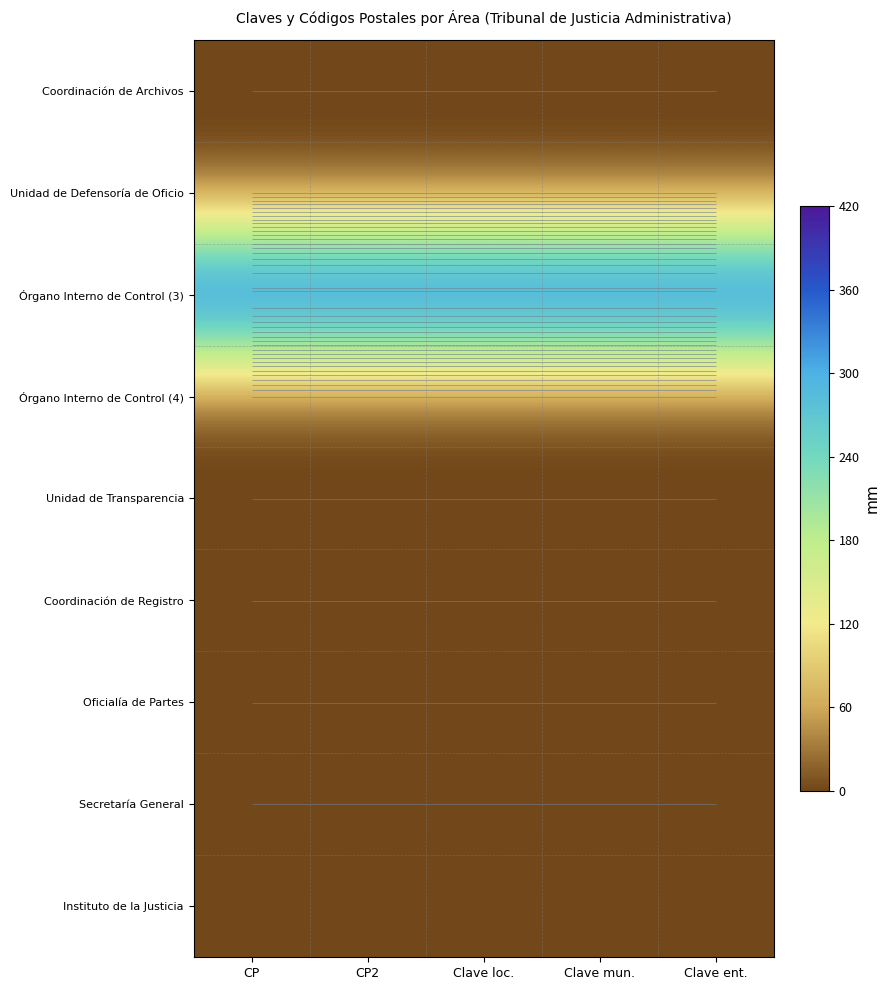

Is the value of Secretaría General at Clave ent. greater than the value of Oficialía de Partes at CP2?

No